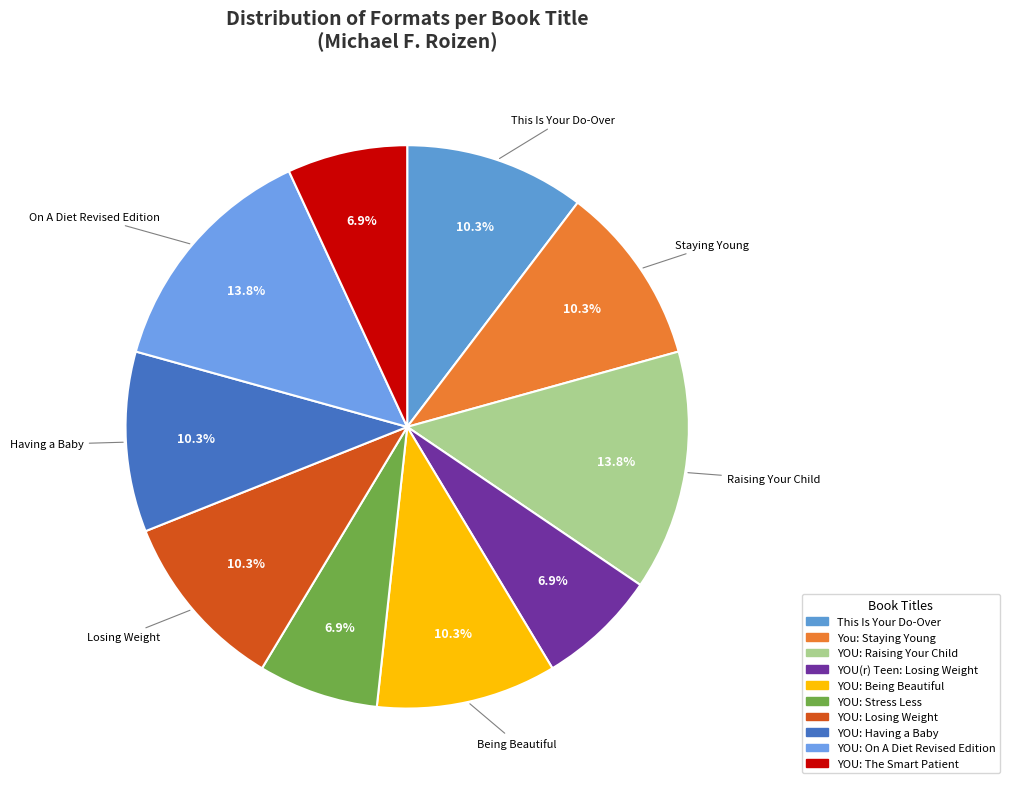

Is it true that YOU: Losing Weight is 16% of the pie?

False